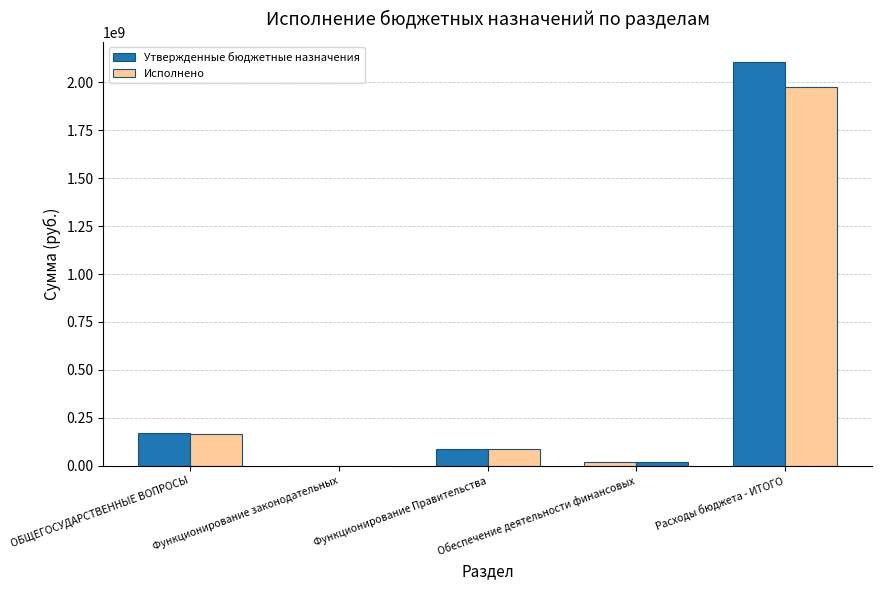

At which category is the sum across all series the highest?

Расходы бюджета - ИТОГО